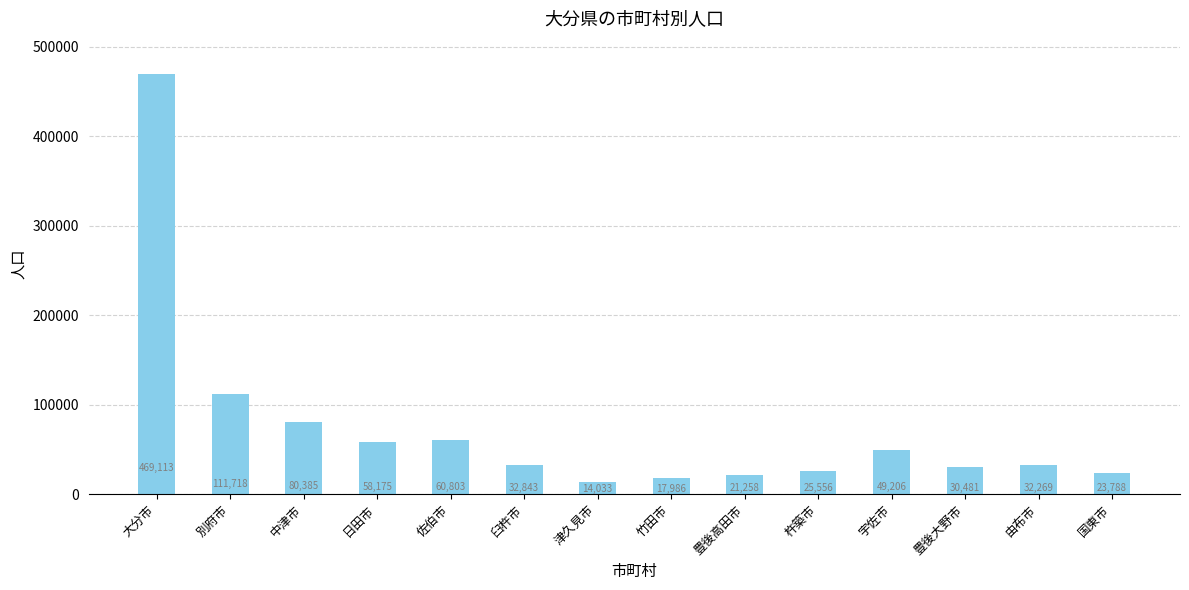

Between 国東市 and 豊後大野市, which is larger?

豊後大野市